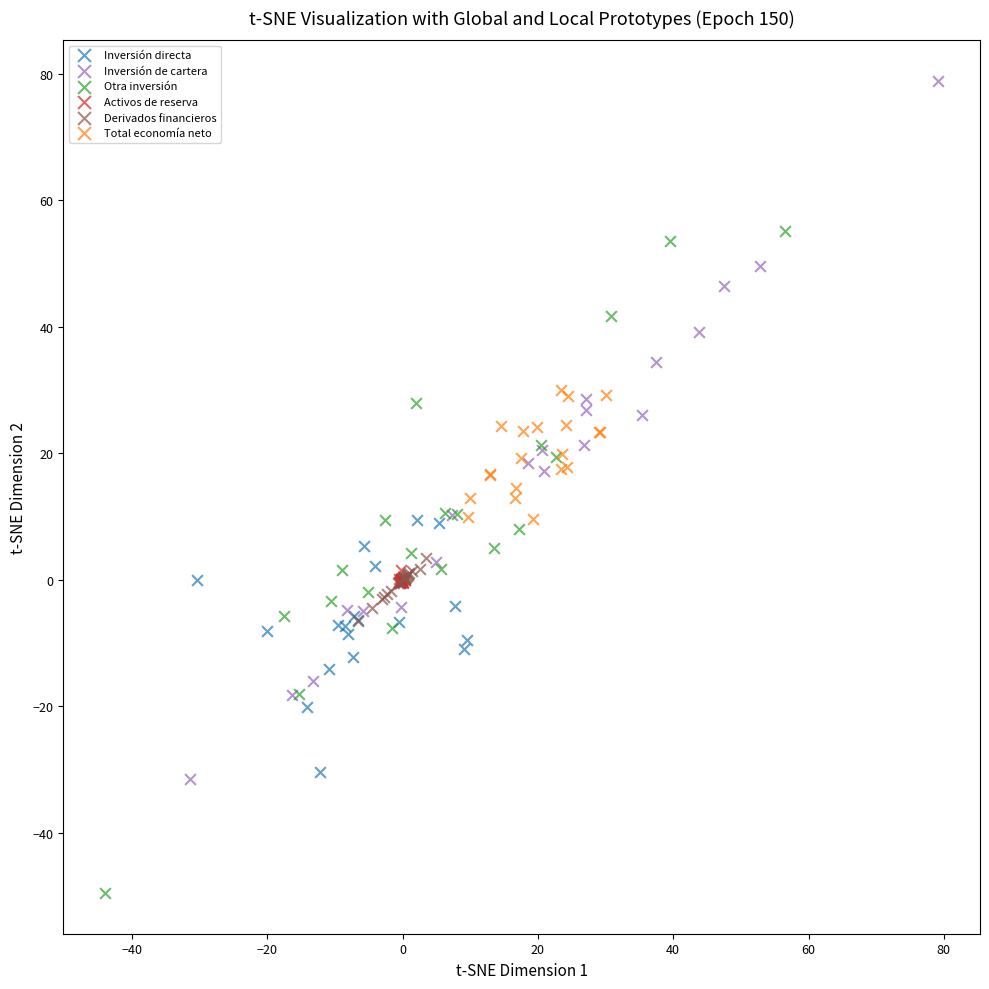

Which series reaches the maximum Y coordinate?

Inversión de cartera